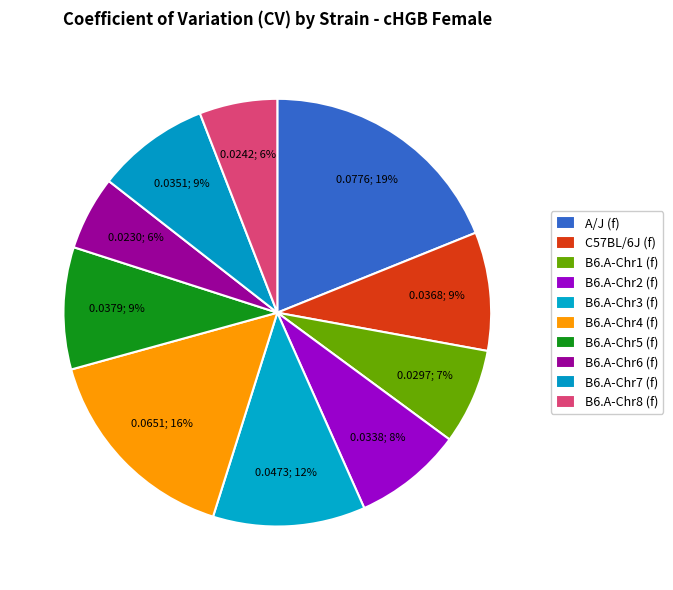

Is the sum of B6.A-Chr6 (f) and A/J (f) greater than half?

No